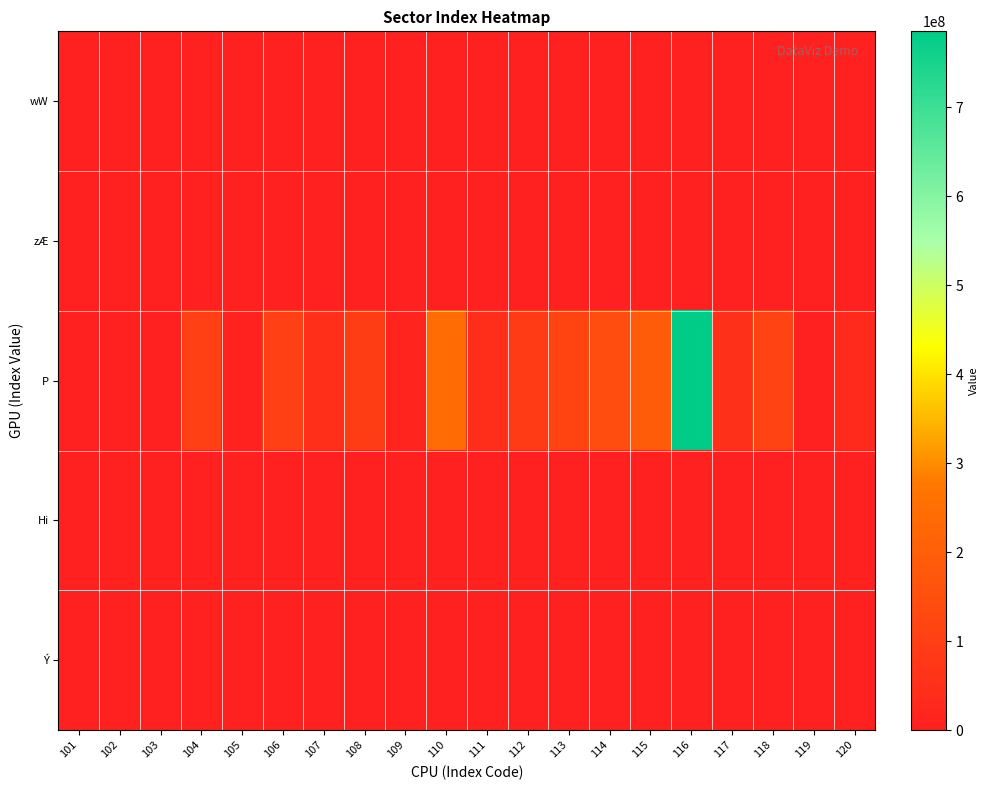

At 102, list the series in order from smallest to largest.

zÆ, Hi, Ý, wW, P